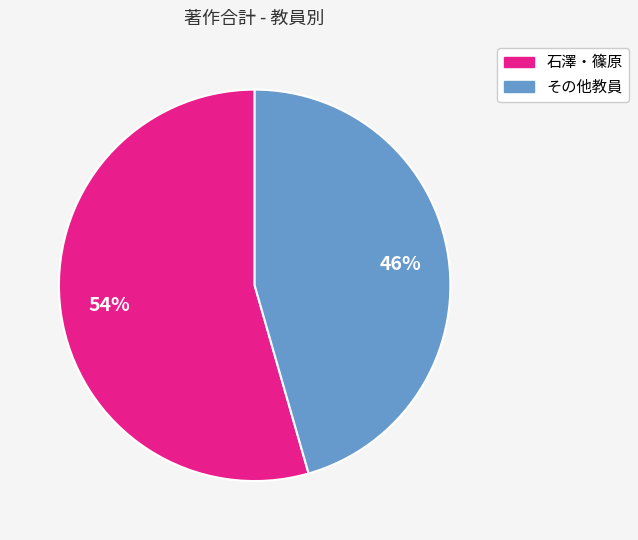

Is there a majority slice in this chart?

Yes